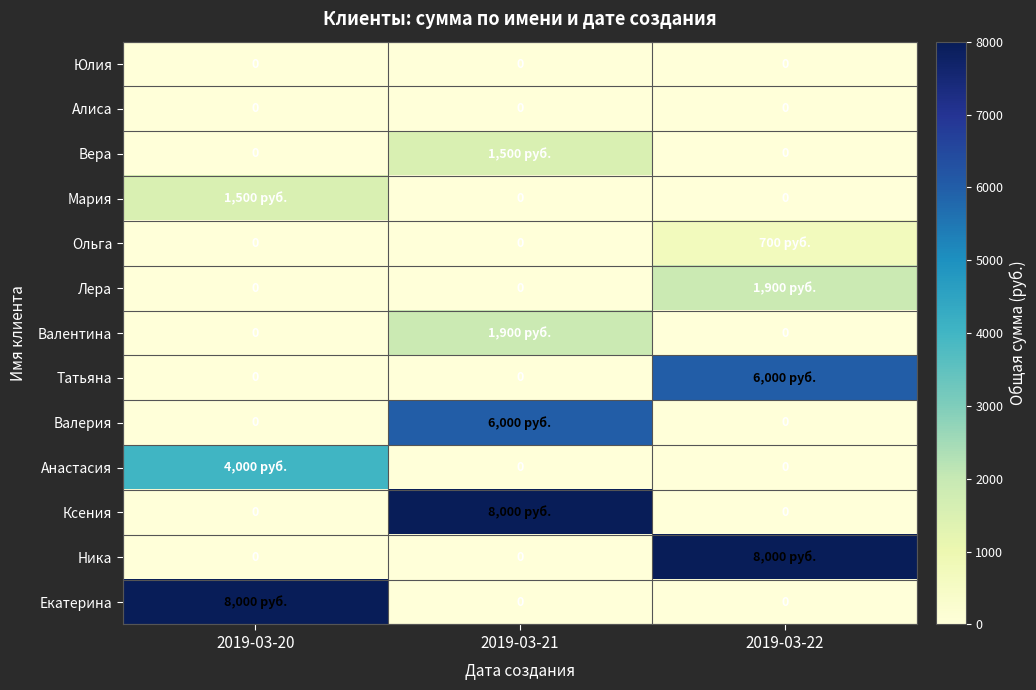

How many categories are shown in the chart?

3